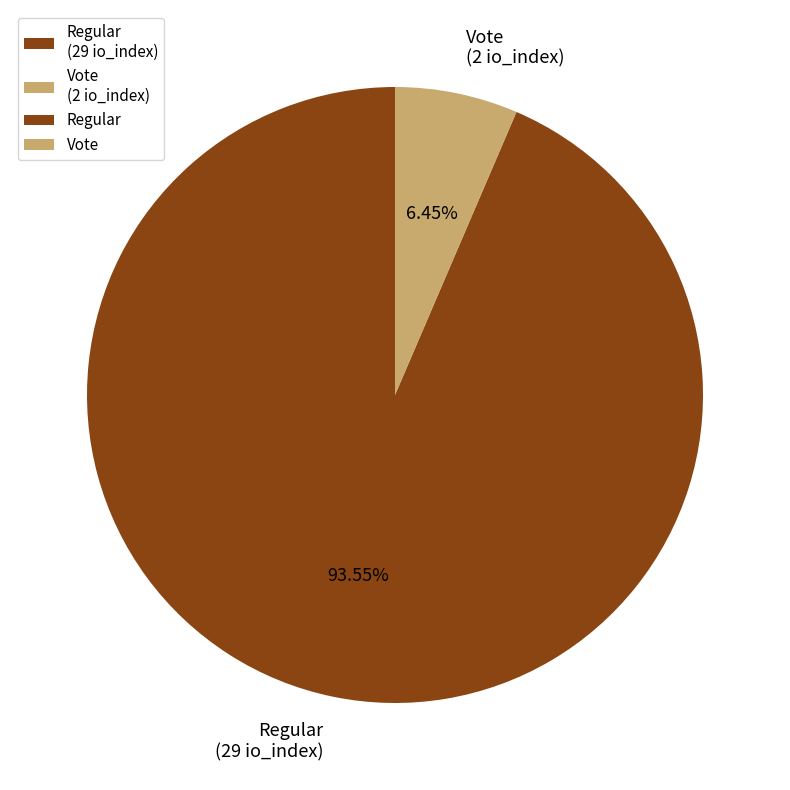

Rank the categories by value from lowest to highest.

Vote, Regular